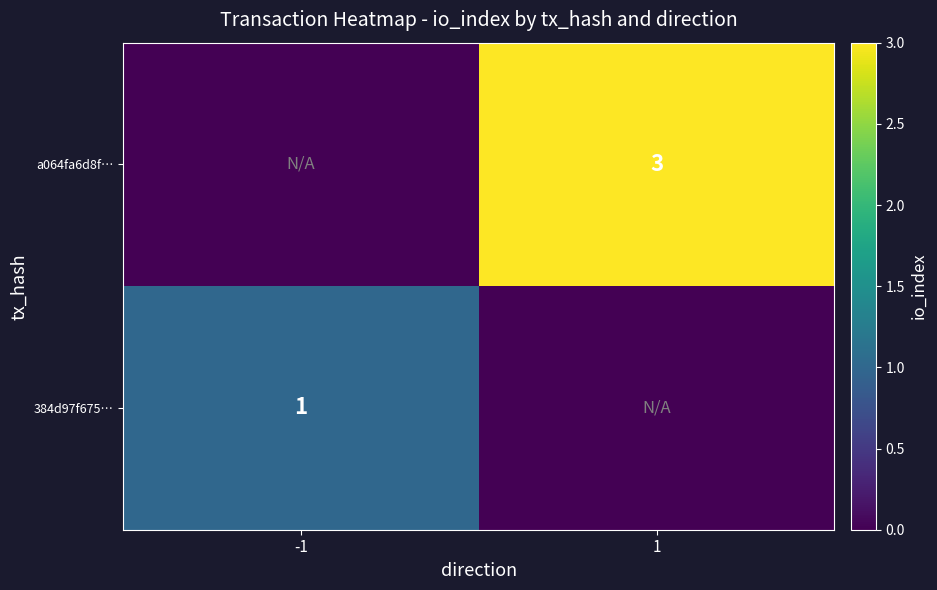

What is the total value across all series at 1?

3